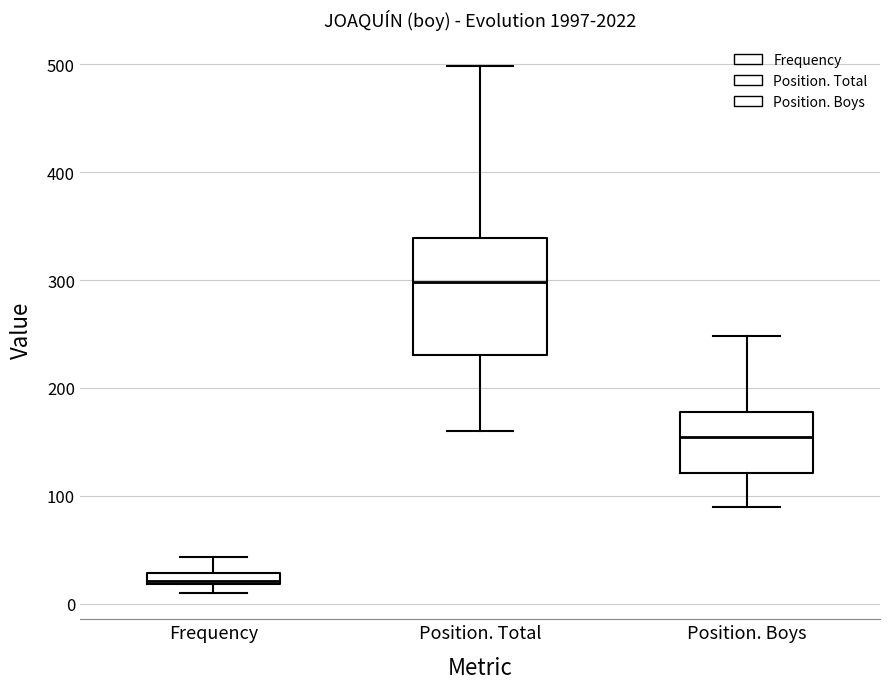

Where is the lower edge of the box for Position. Boys on the y-axis? The values are not printed on the chart, so give them approximately, as read against the axis.

120